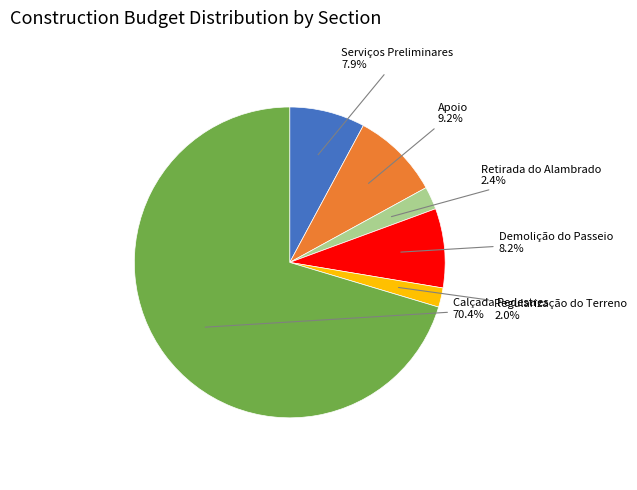

Does any single category account for the majority?

Yes